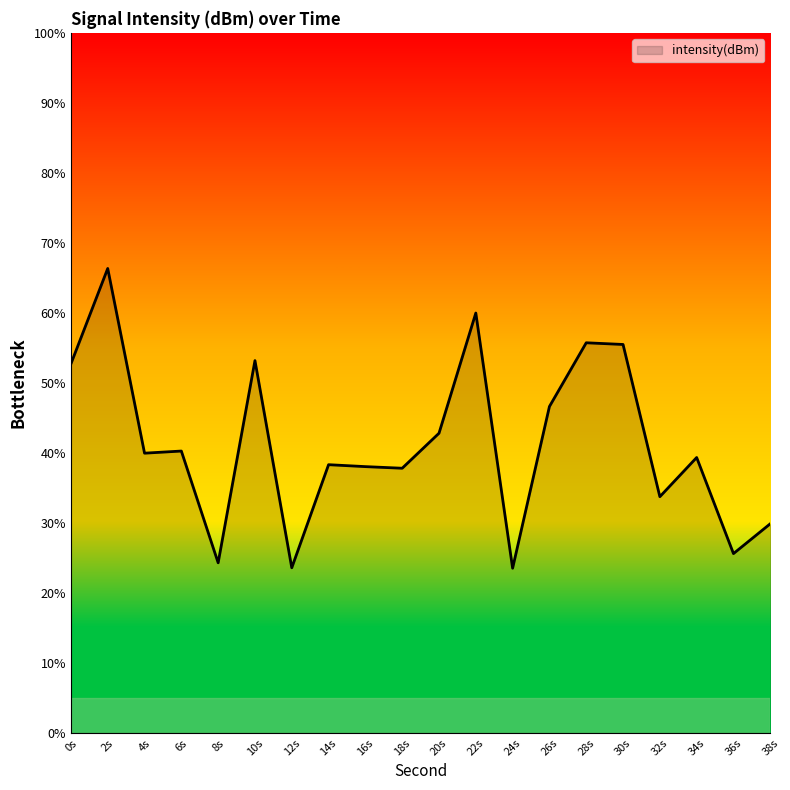

Is it true that the value at 12s is 23.6?

True